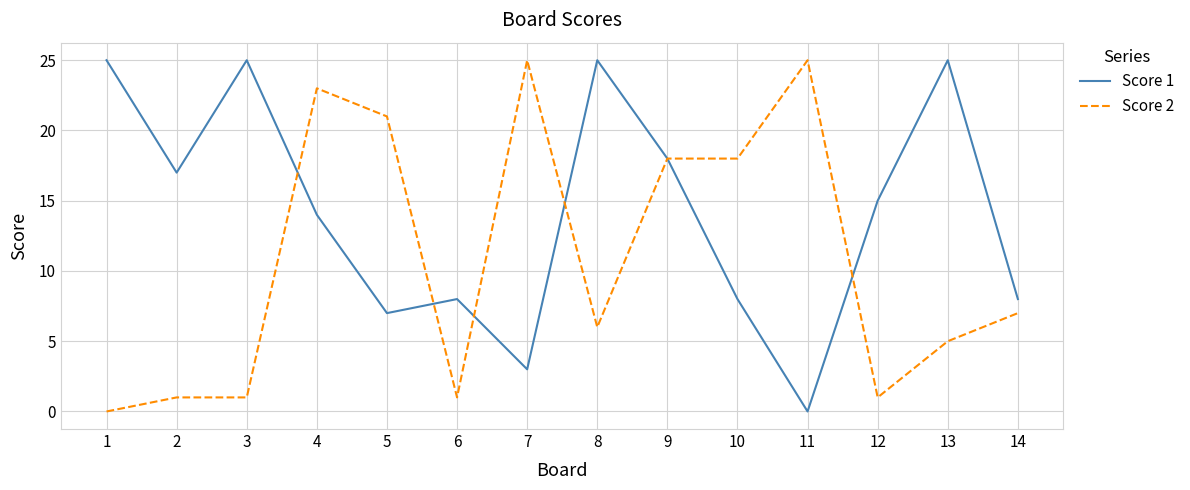

Which series changed the most between 3 and 6?

Score 1